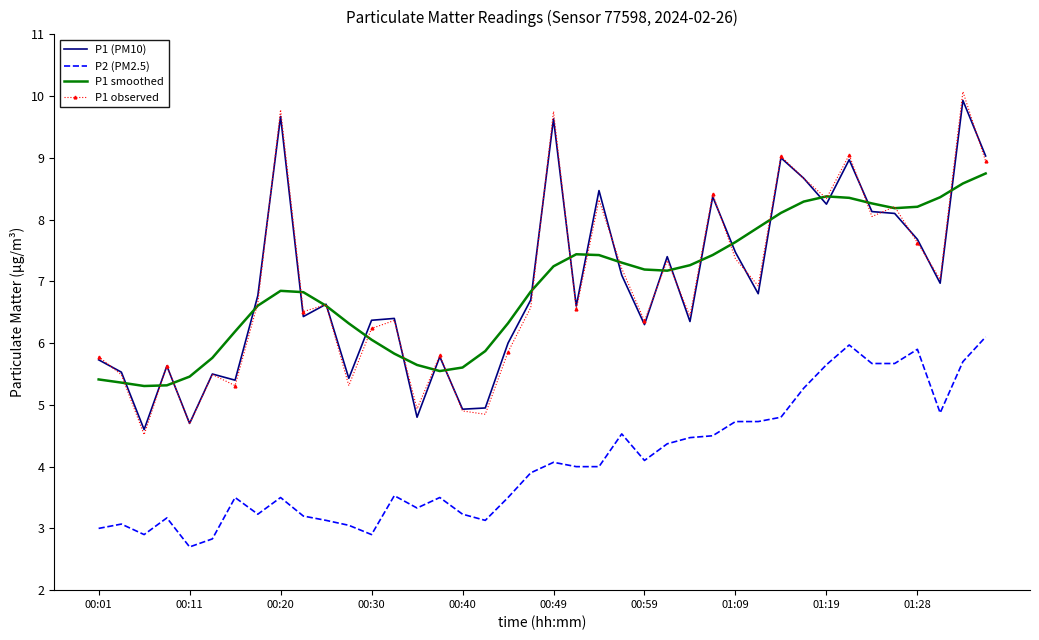

In P2 (PM2.5), how many points are lower than both neighbors (excluding endpoints)?

8